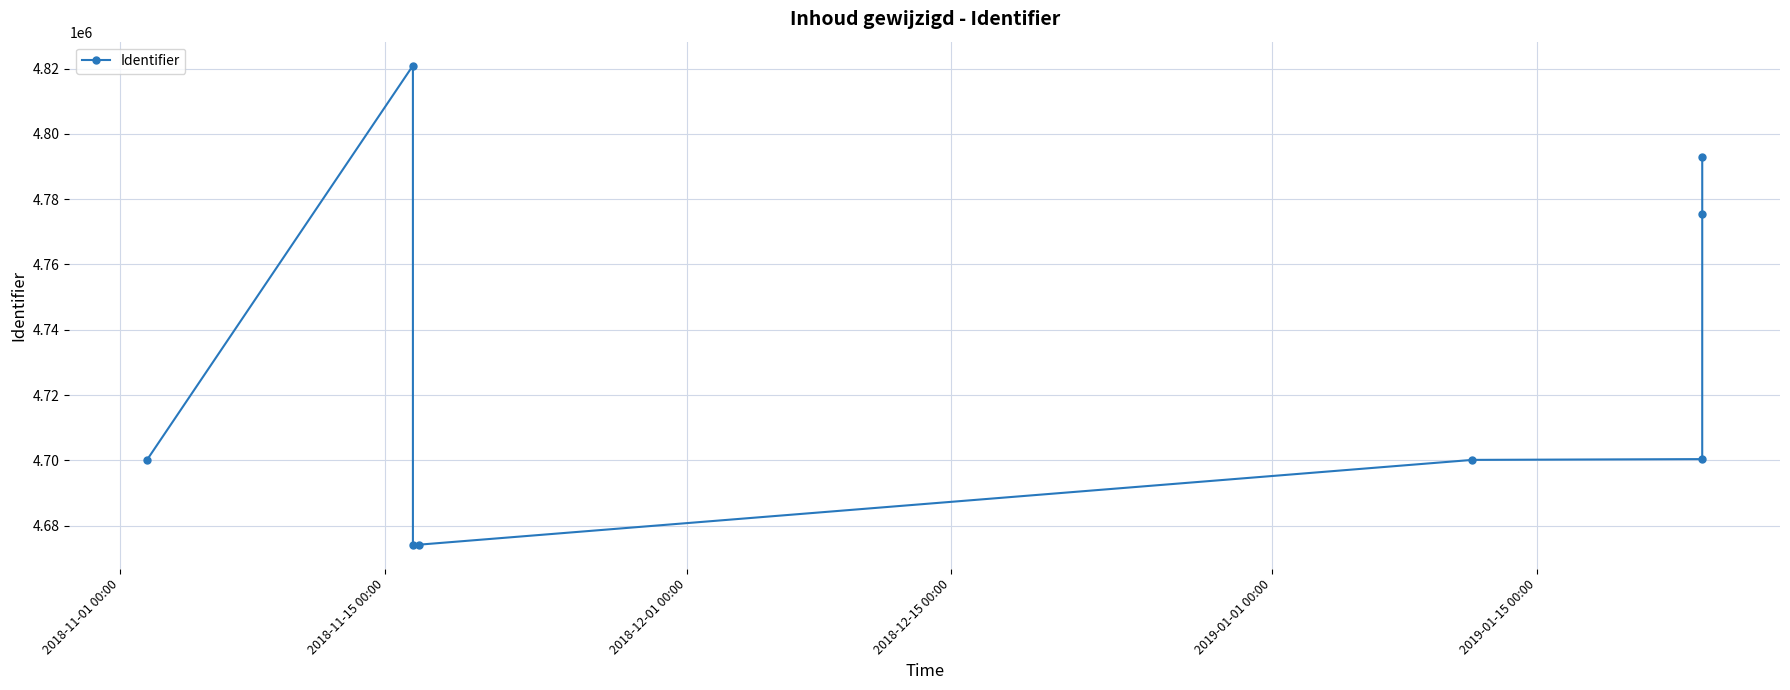

Reading right to left, extract all data points from this chart.

4792822	4775353	4700358	4700120	4674143	4674142	4820934	4700133